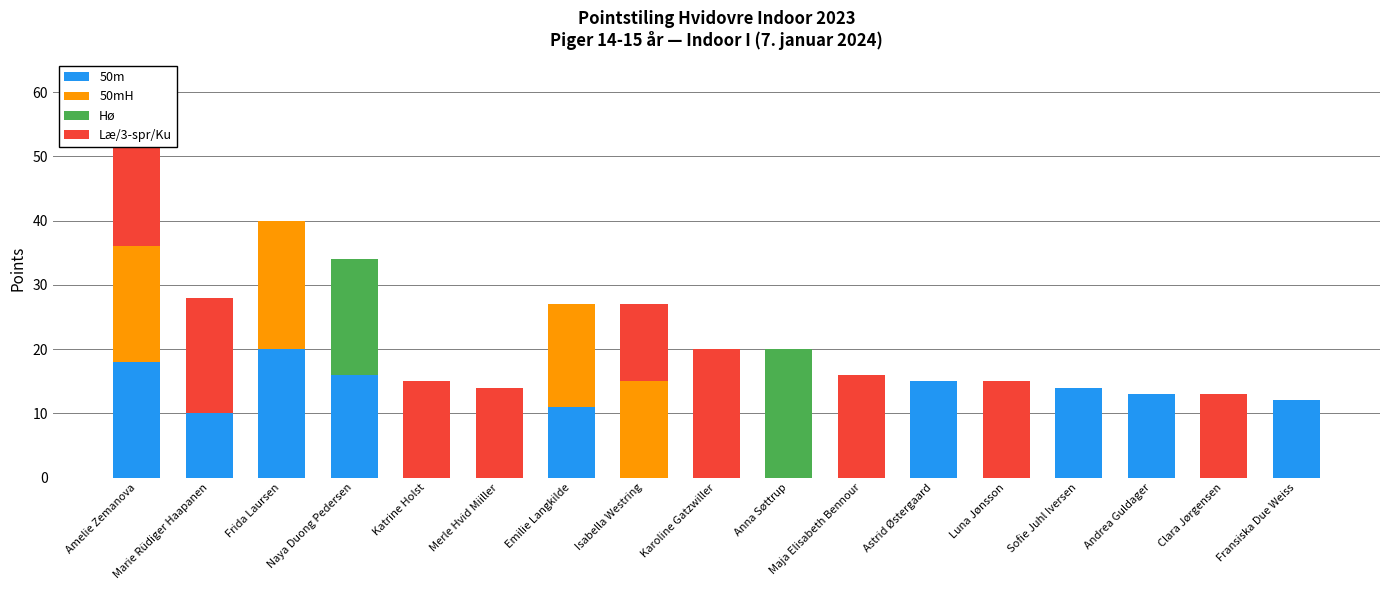

At which category does the chart reach its peak across all series?

Frida Laursen